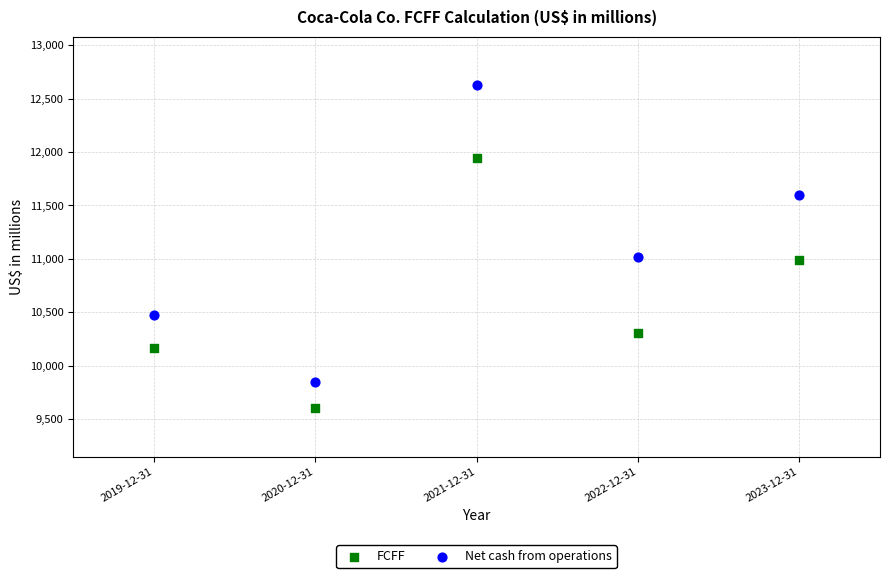

Across all data points, what is the average X value?

2021